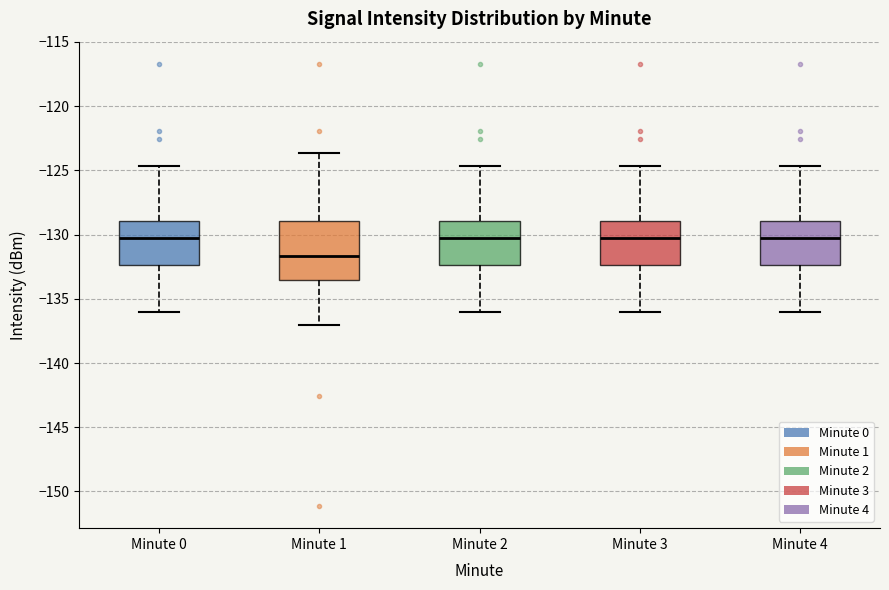

Comparing the boxes themselves (not the whiskers), which one is the tallest?

Minute 1